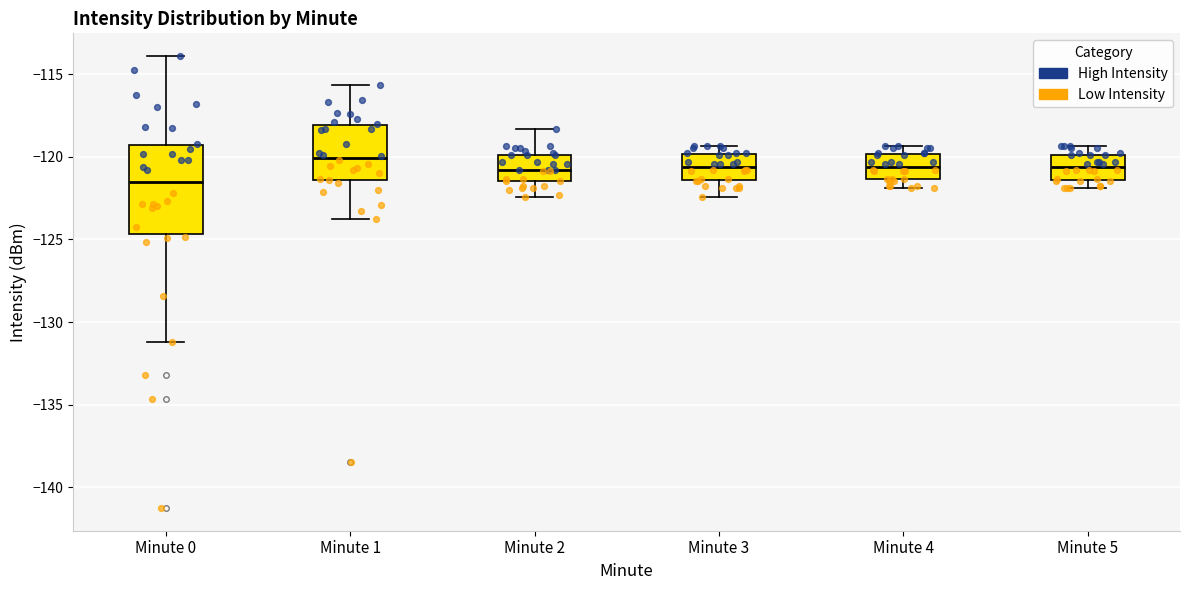

Comparing the boxes themselves (not the whiskers), which one is the tallest?

Minute 0